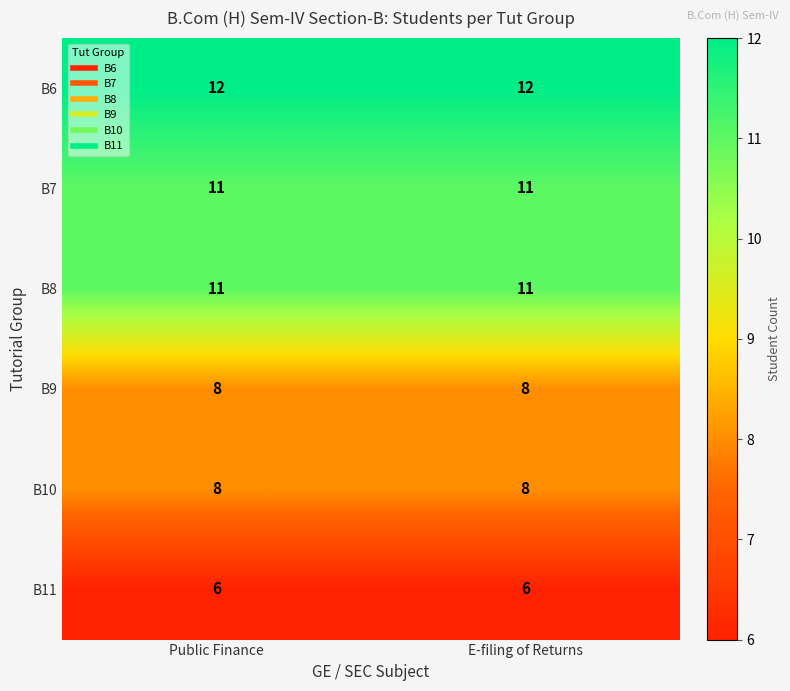

What is the greatest value displayed?

12